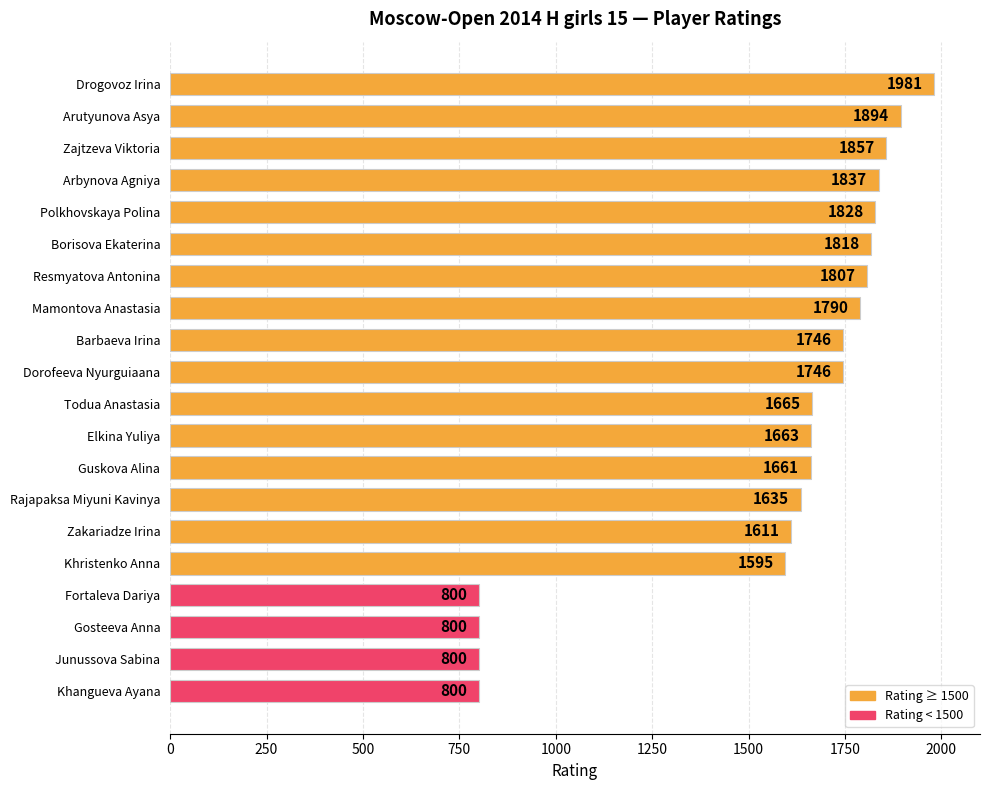

What is the difference between the maximum and minimum values?

1181